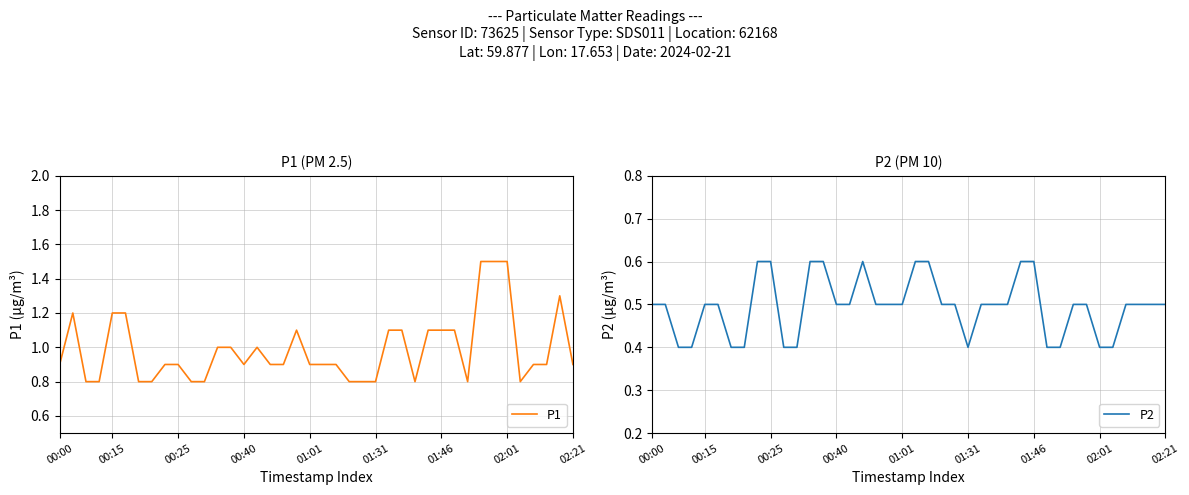

What is the minimum value for P1?

0.8